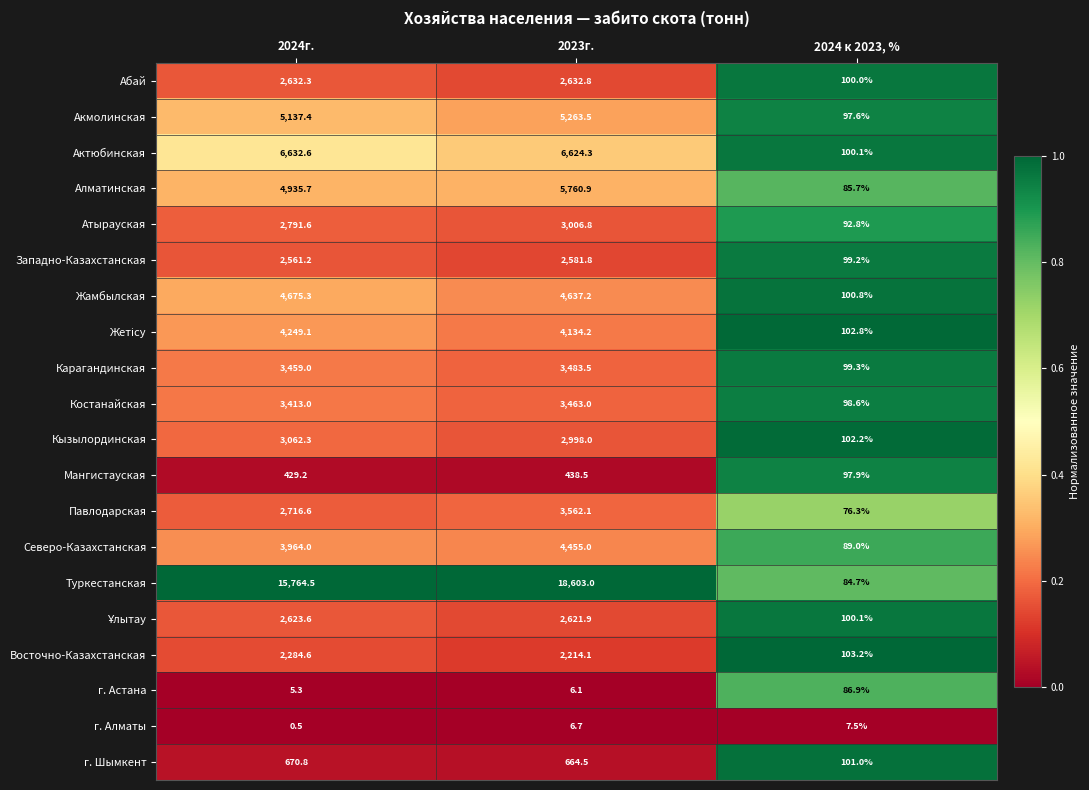

List the labels in order of Абай value, smallest first.

2024 к 2023, %, 2024г., 2023г.